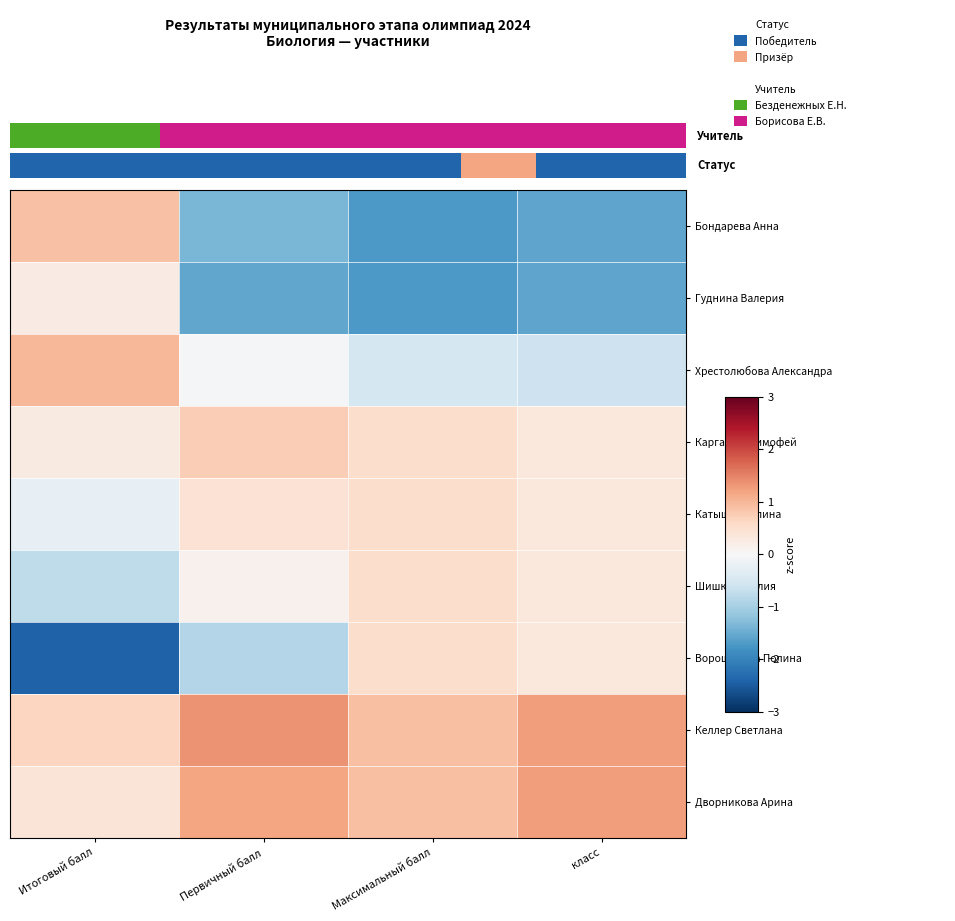

Is it true that Каргашин Тимофей equals 0.7 at Первичный балл?

True